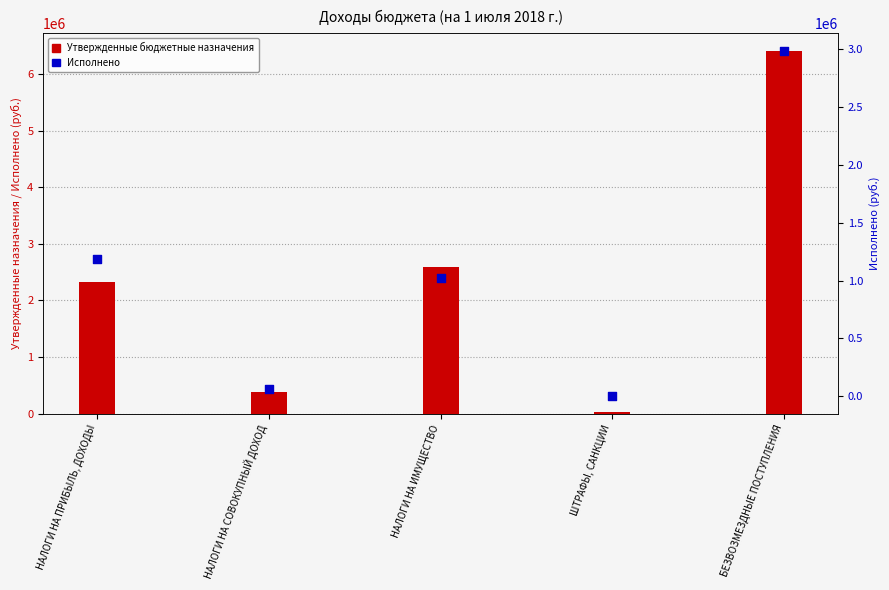

Which series has the largest total across all categories?

Утвержденные бюджетные назначения